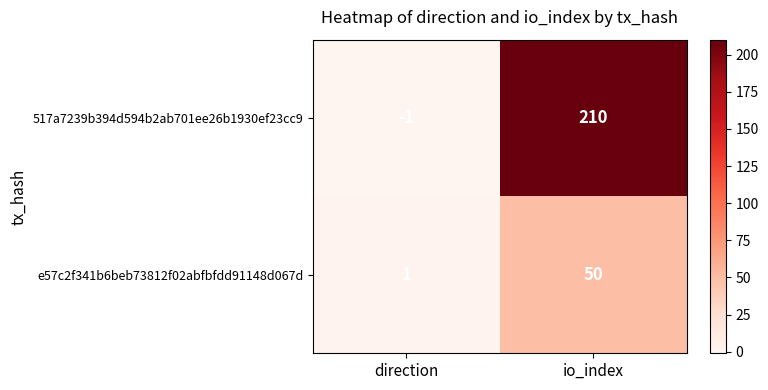

Rank the series by their average value, from highest to lowest.

517a7239b394d594b2ab701ee26b1930ef23cc9, e57c2f341b6beb73812f02abfbfdd91148d067d